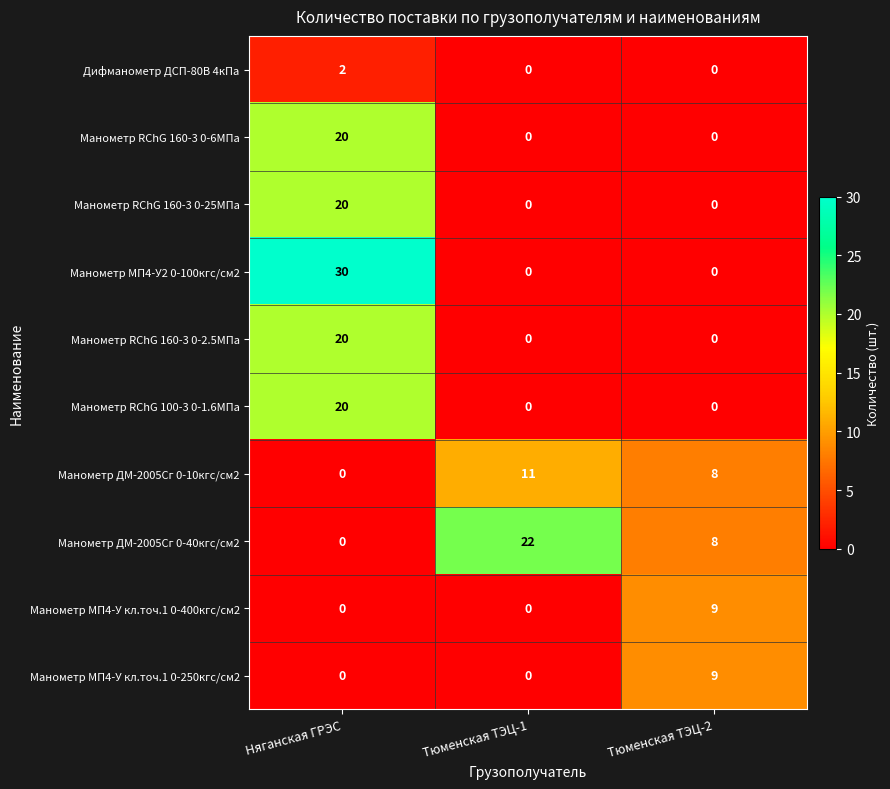

What is the total value across all series at Няганская ГРЭС?

112